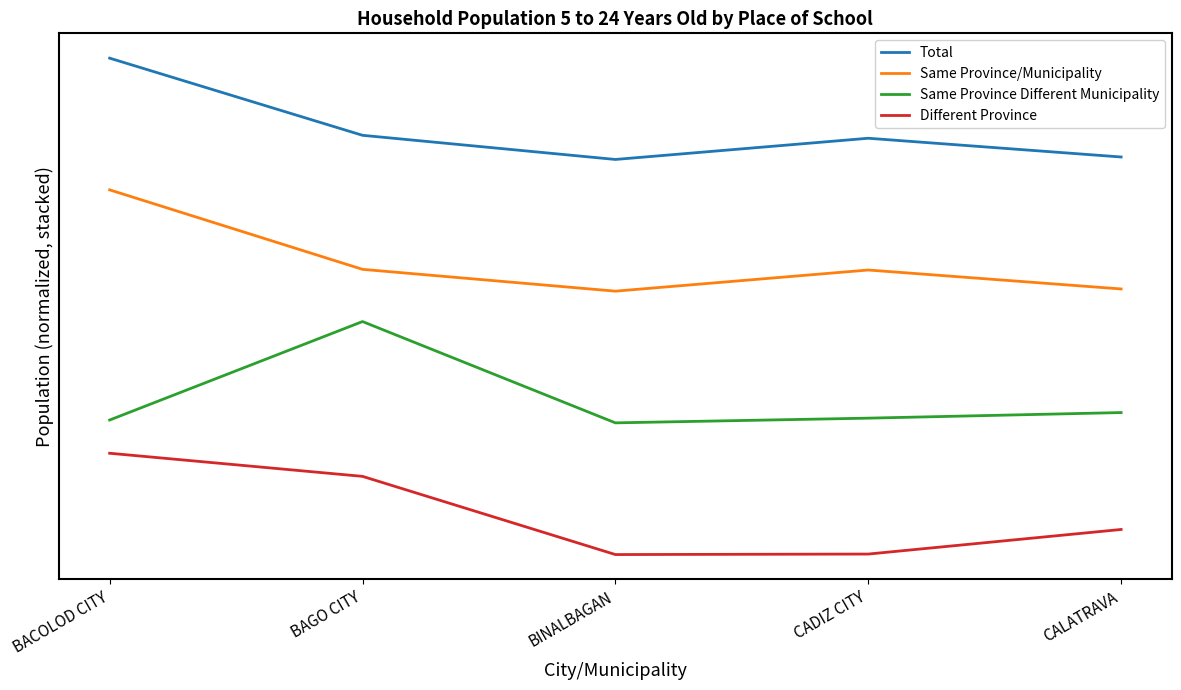

What is the spread (max minus min) of values at CALATRAVA?

3.7